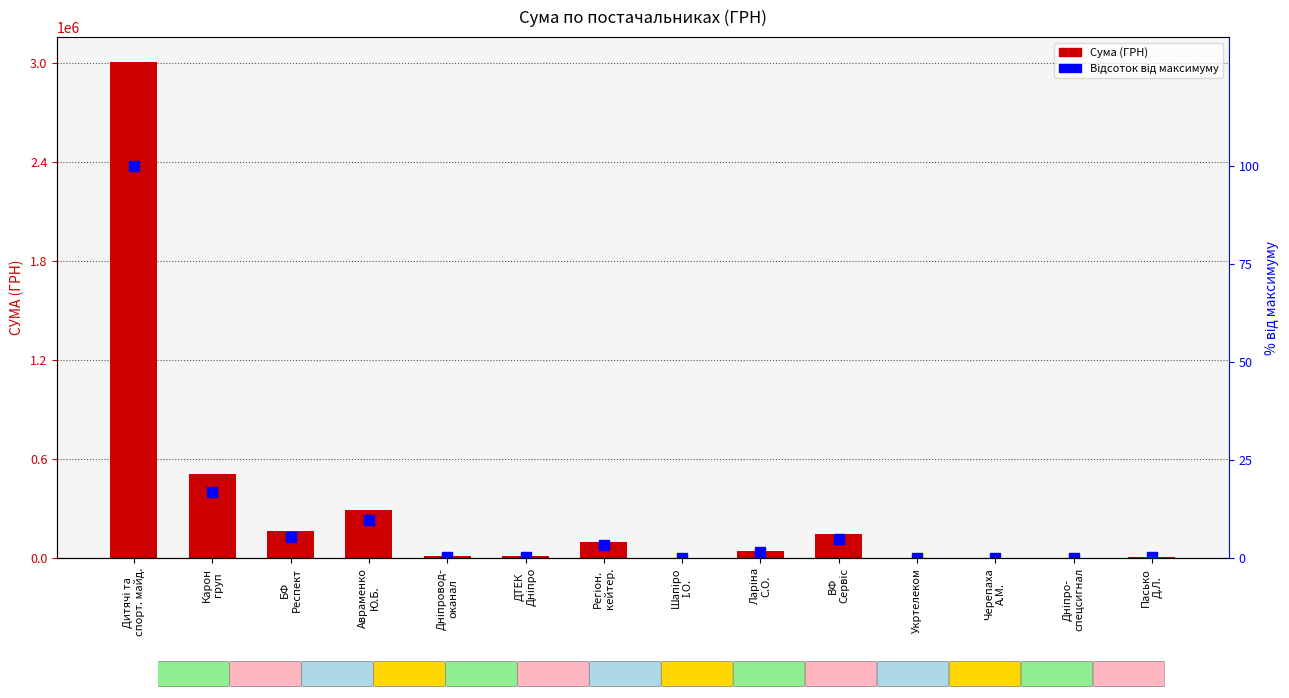

Does the chart contain any negative values?

No